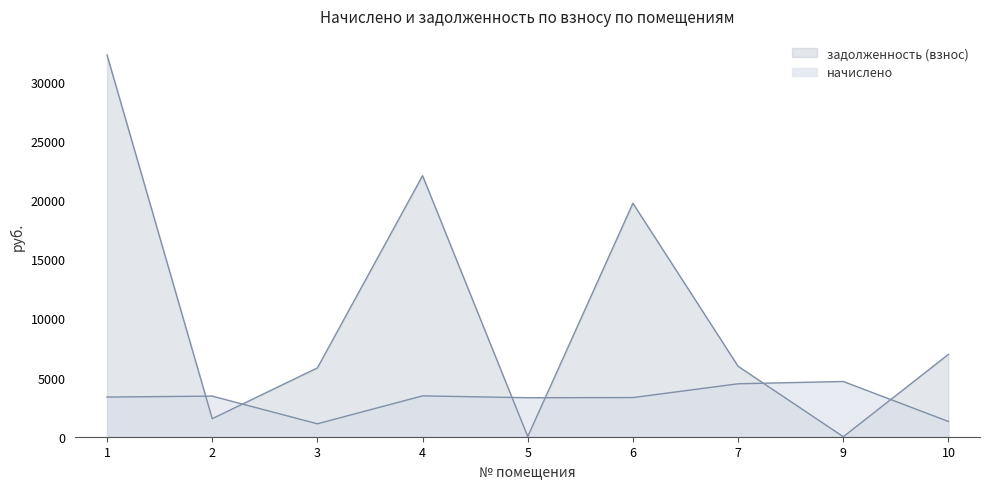

How many positive values does the задолженность (взнос) series have?

8